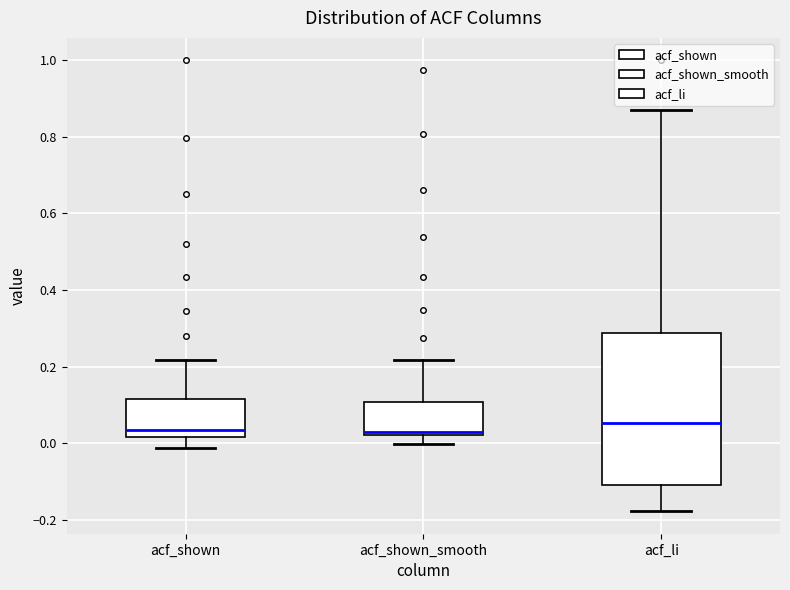

Reading left to right, transcribe this box plot: for each box, give where its median line is, the range the box spans, and where its two whiskers end, as read against the y-axis. The values are not printed on the chart, so give them approximately, as read against the axis.

acf_shown: median 0.04, box 0.02 to 0.12, whiskers -0.02 to 0.22
acf_shown_smooth: median 0.02 (just above the box's lower edge), box 0.02 to 0.10, whiskers 0.00 to 0.22
acf_li: median 0.06, box -0.12 to 0.28, whiskers -0.18 to 0.88